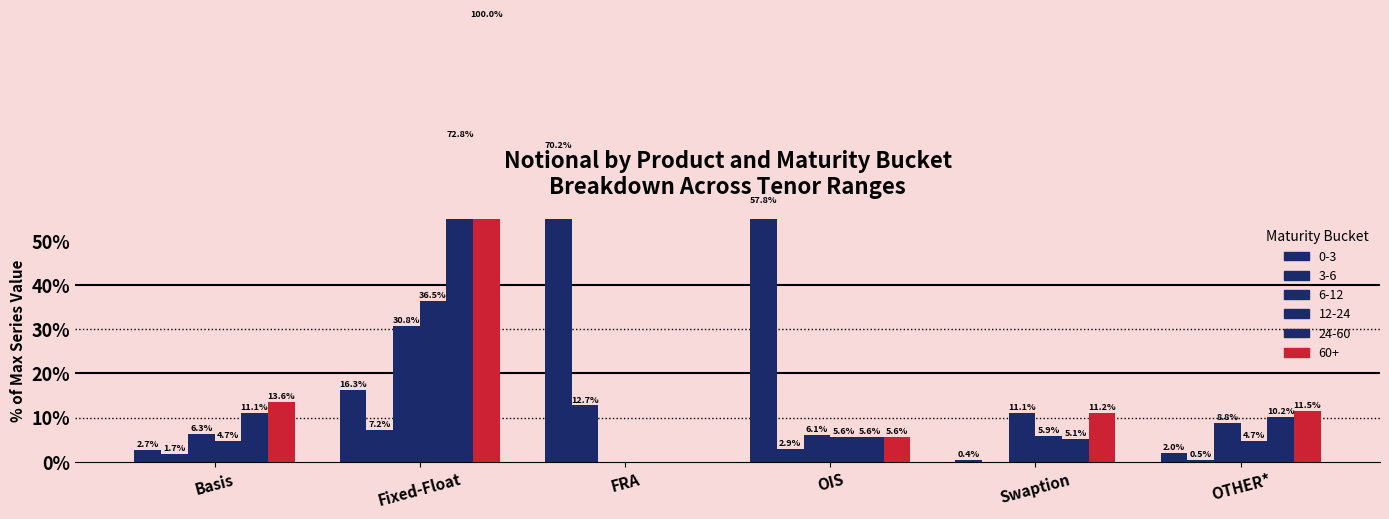

Are the bars horizontal?

No